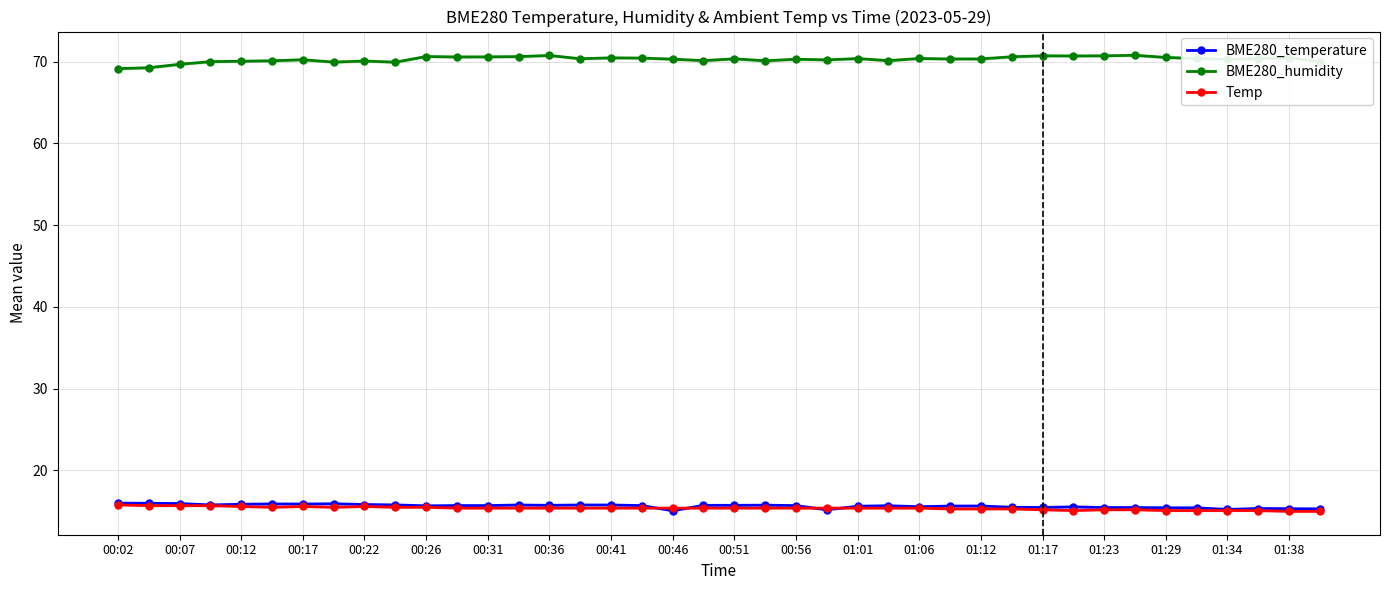

What is the sum of all BME280_temperature values?

625.9